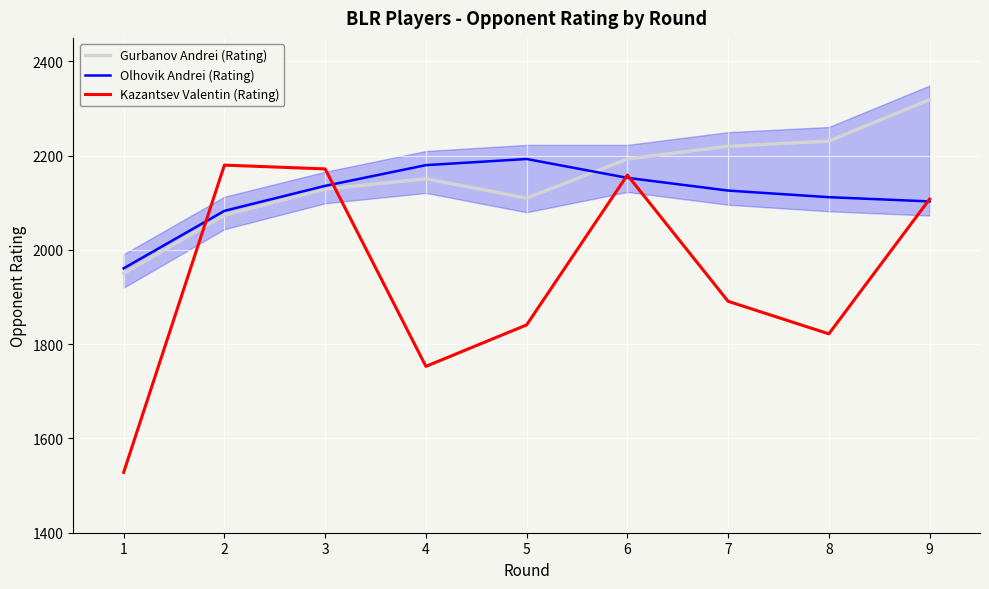

Reading left to right, extract all data points from this chart.

Gurbanov Andrei (Rating): 1=1950	2=2074	3=2129	4=2151	5=2110	6=2193	7=2220	8=2231	9=2319
Olhovik Andrei (Rating): 1=1961	2=2083	3=2136	4=2180	5=2193	6=2153	7=2126	8=2112	9=2103
Kazantsev Valentin (Rating): 1=1528	2=2180	3=2172	4=1753	5=1841	6=2159	7=1891	8=1822	9=2108